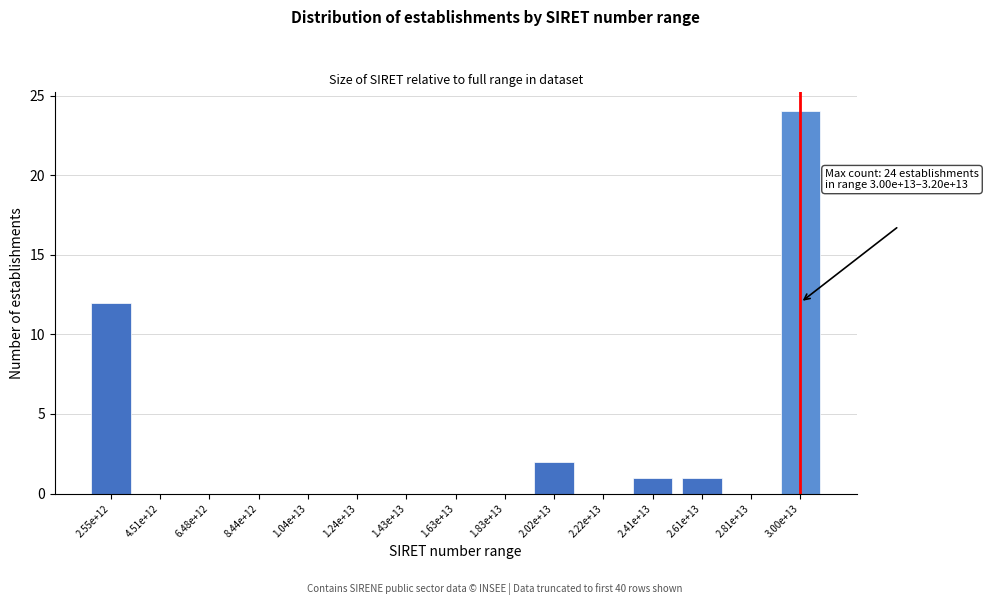

Reading left to right, extract all data points from this chart.

2.55e+12=12	4.51e+12=0	6.48e+12=0	8.44e+12=0	1.04e+13=0	1.24e+13=0	1.43e+13=0	1.63e+13=0	1.83e+13=0	2.02e+13=2	2.22e+13=0	2.41e+13=1	2.61e+13=1	2.81e+13=0	3.00e+13=24